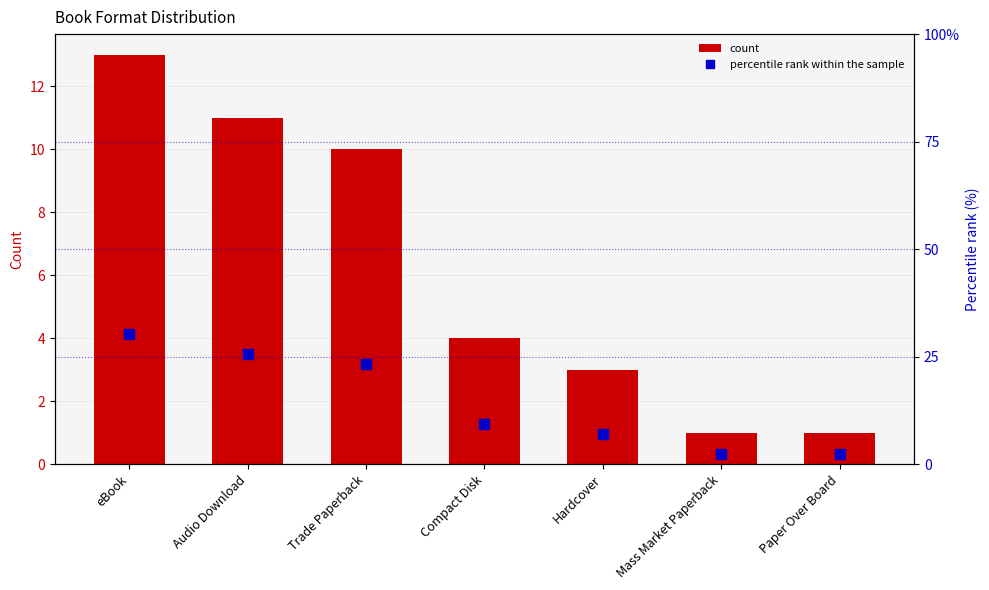

How many values in the count series are below 4?

3